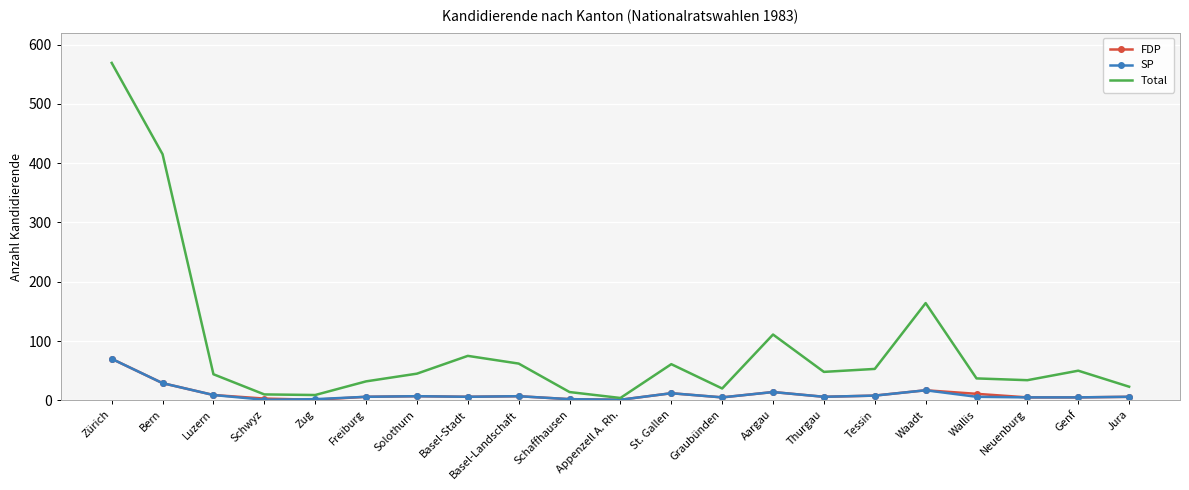

What position from the left is Waadt?

17